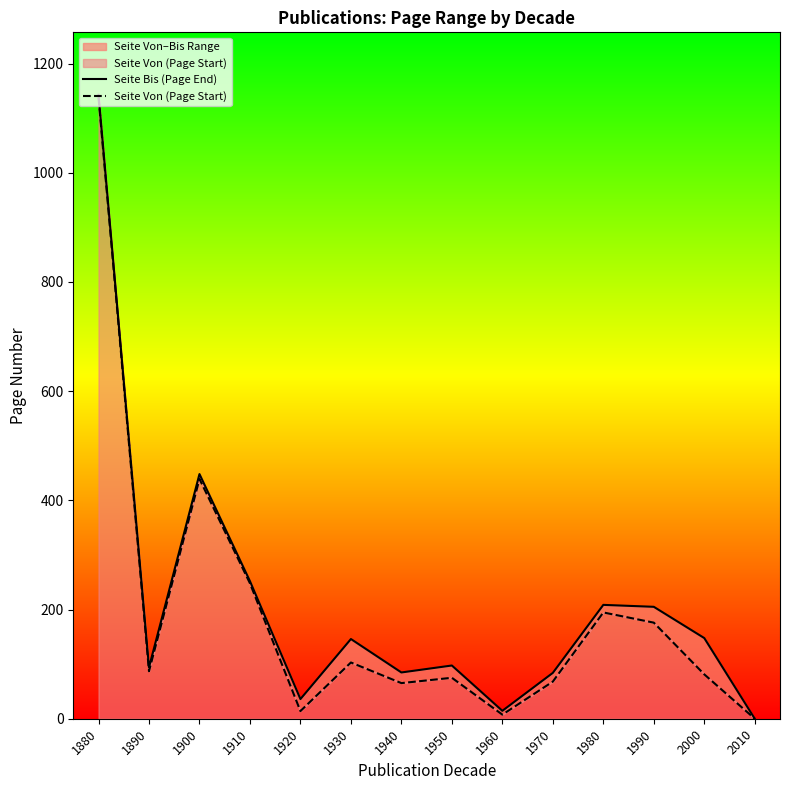

The value of Seite Bis (Page End) at 1900 is 789.7. True or false?

False